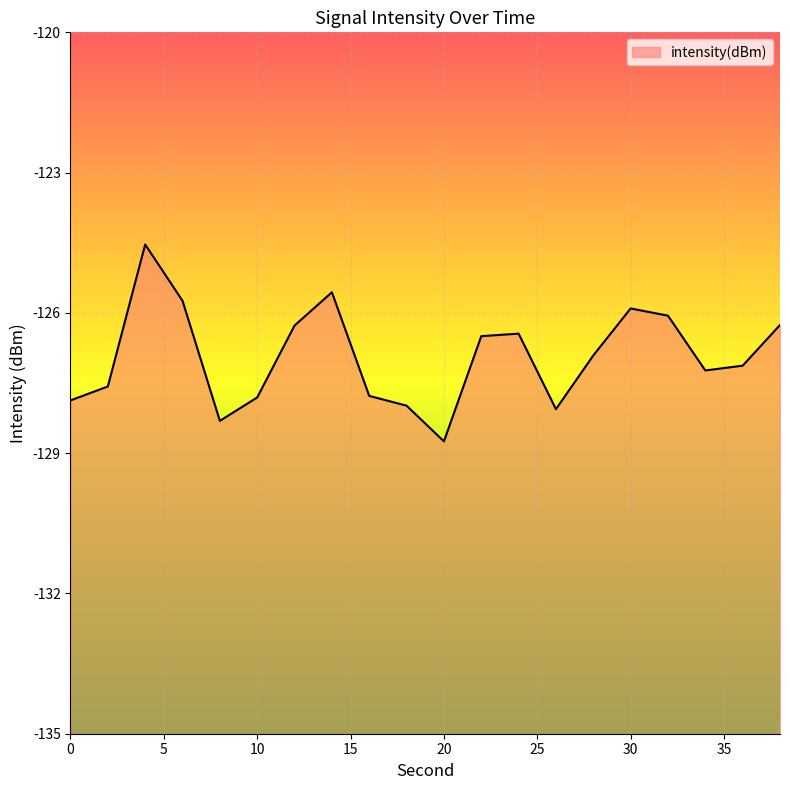

Between 32 and 10, which is larger?

32